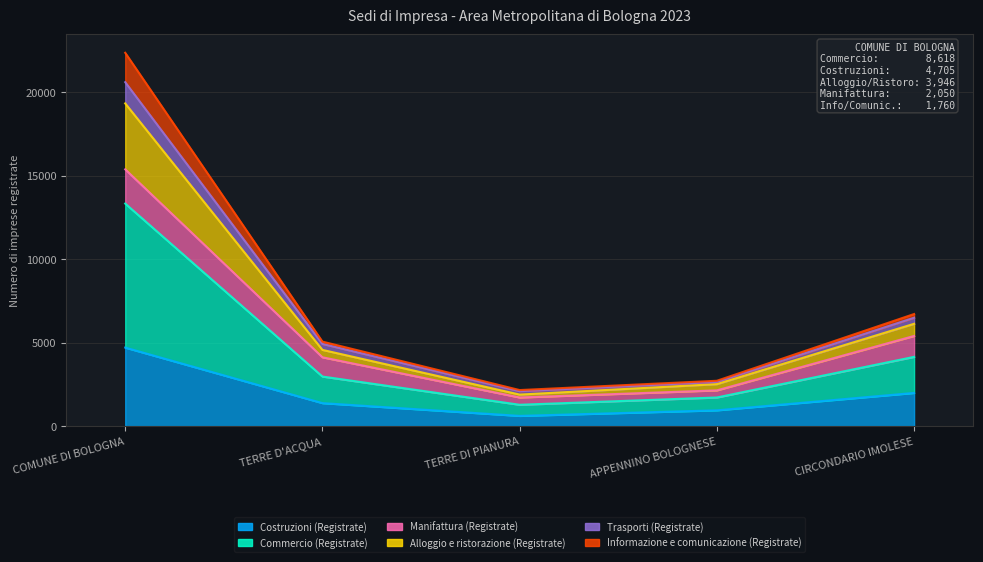

True or false: Costruzioni (Registrate) and Commercio (Registrate) intersect in this chart.

False